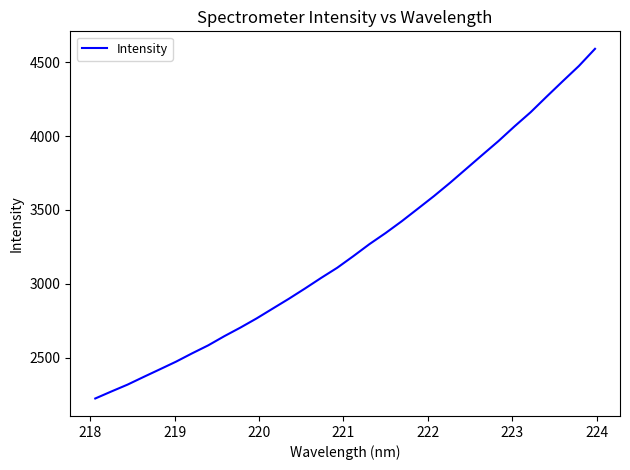

What is the smallest value displayed?

2223.2